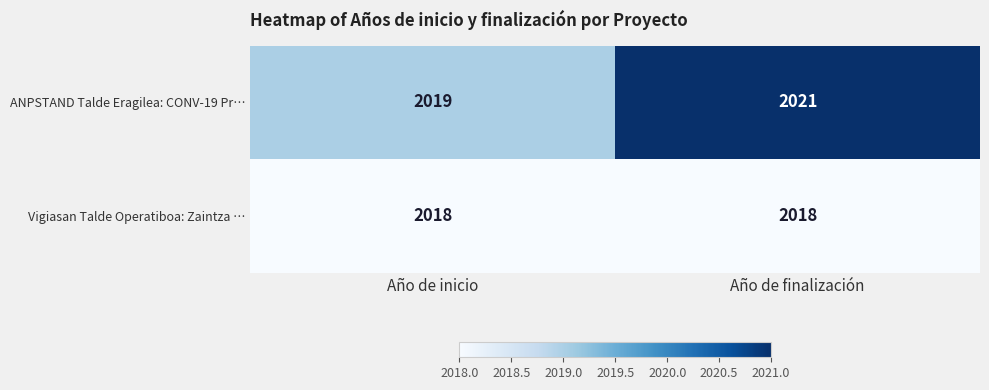

Which series has the widest spread of values?

ANPSTAND Talde Eragilea: CONV-19 Pr…